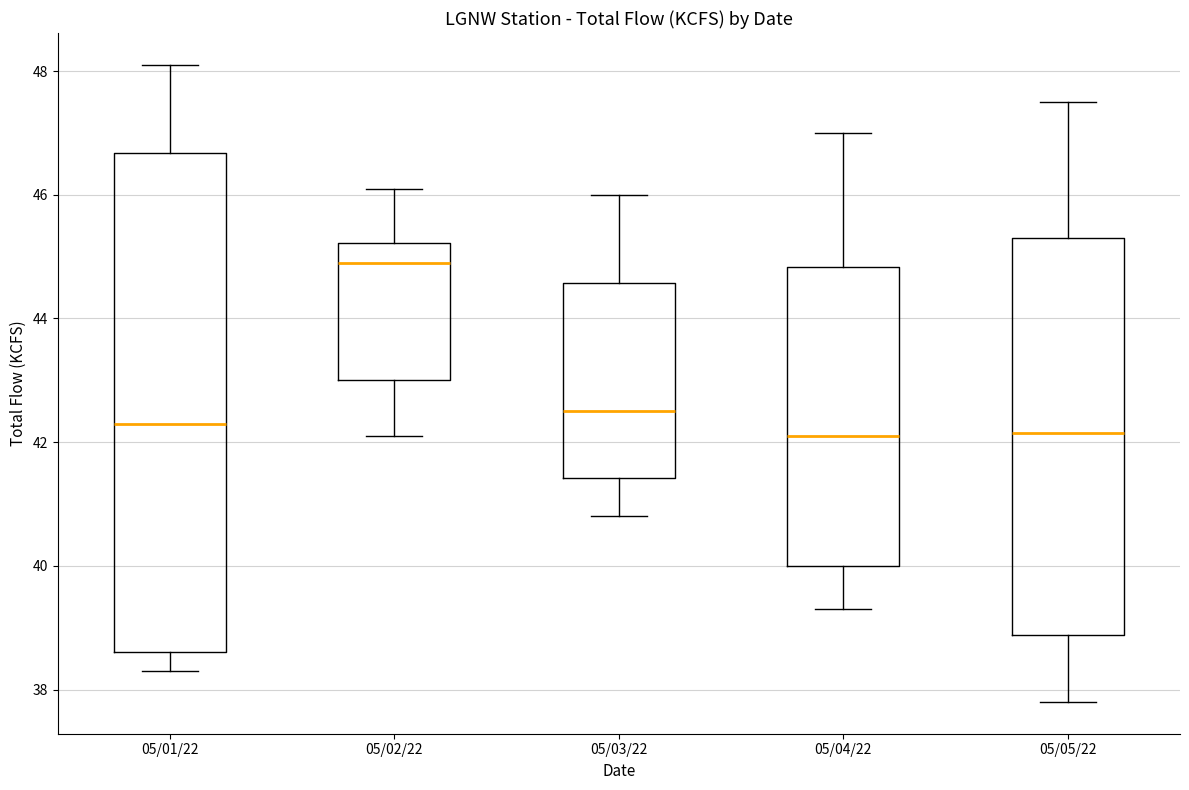

Where is the upper edge of the box for 05/02/22 on the y-axis? The values are not printed on the chart, so give them approximately, as read against the axis.

45.2